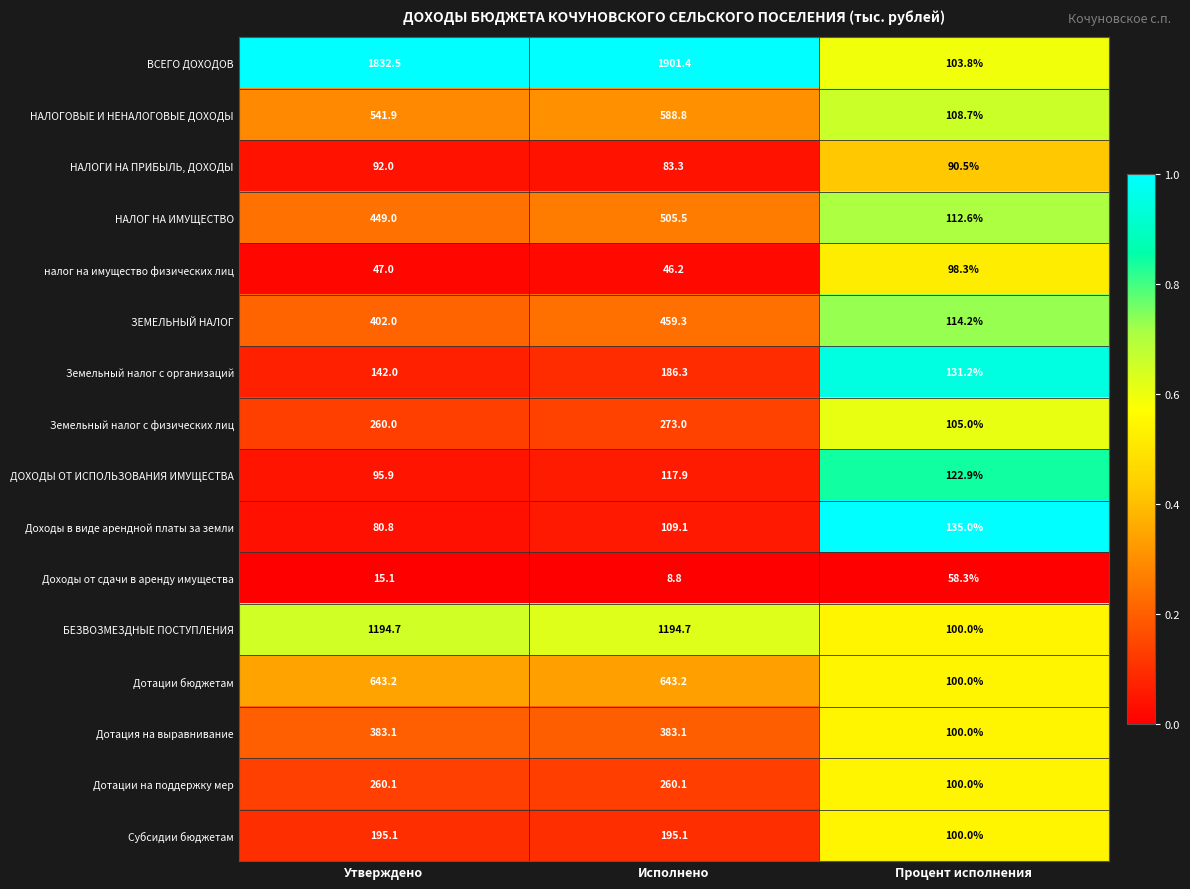

Which series has the widest spread of values?

ВСЕГО ДОХОДОВ